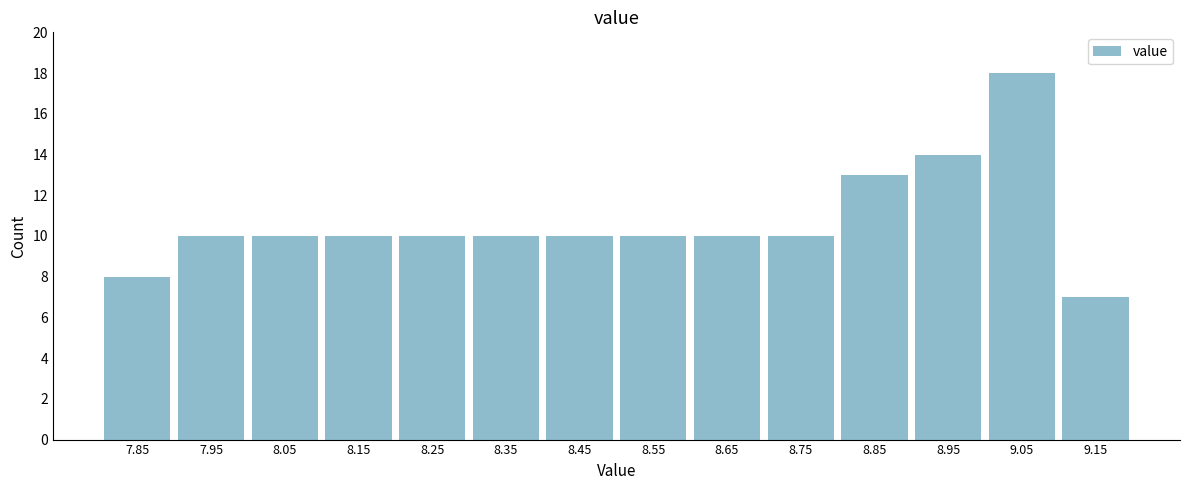

Reading left to right, transcribe all the data shown in this chart.

7.85=8	7.95=10	8.05=10	8.15=10	8.25=10	8.35=10	8.45=10	8.55=10	8.65=10	8.75=10	8.85=13	8.95=14	9.05=18	9.15=7